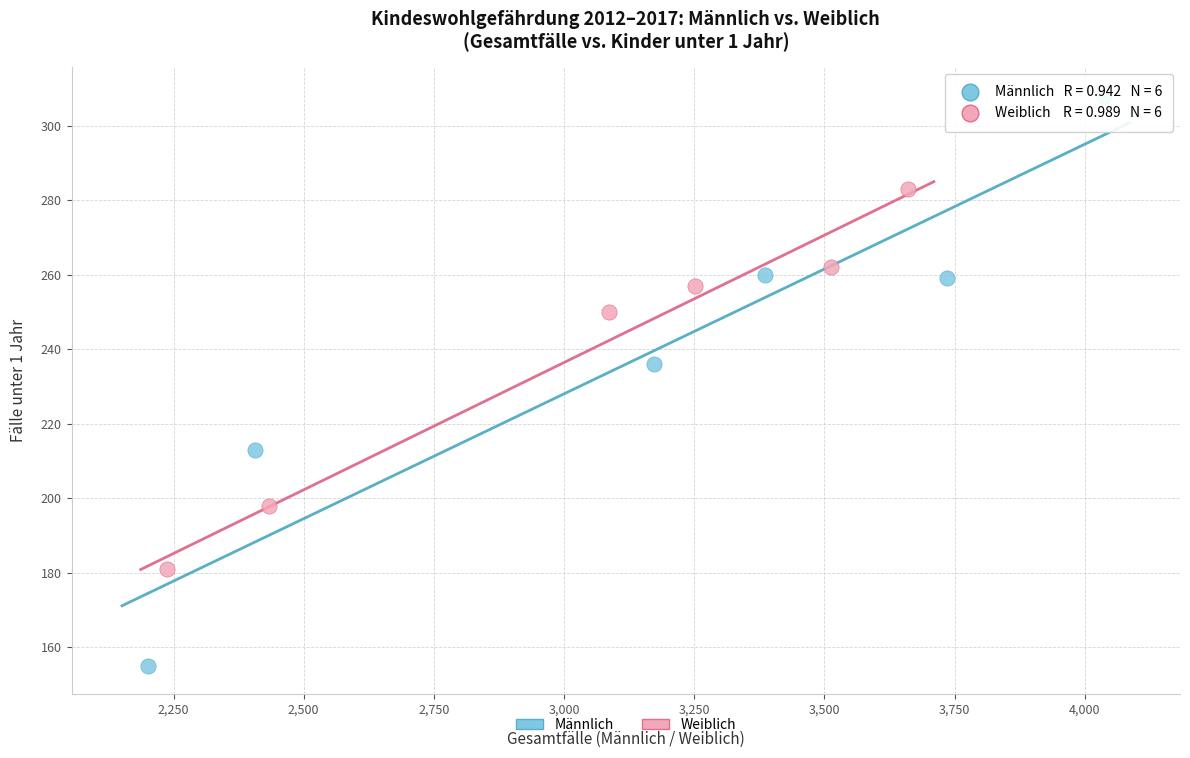

Which series contains the lowest Y value?

Männlich